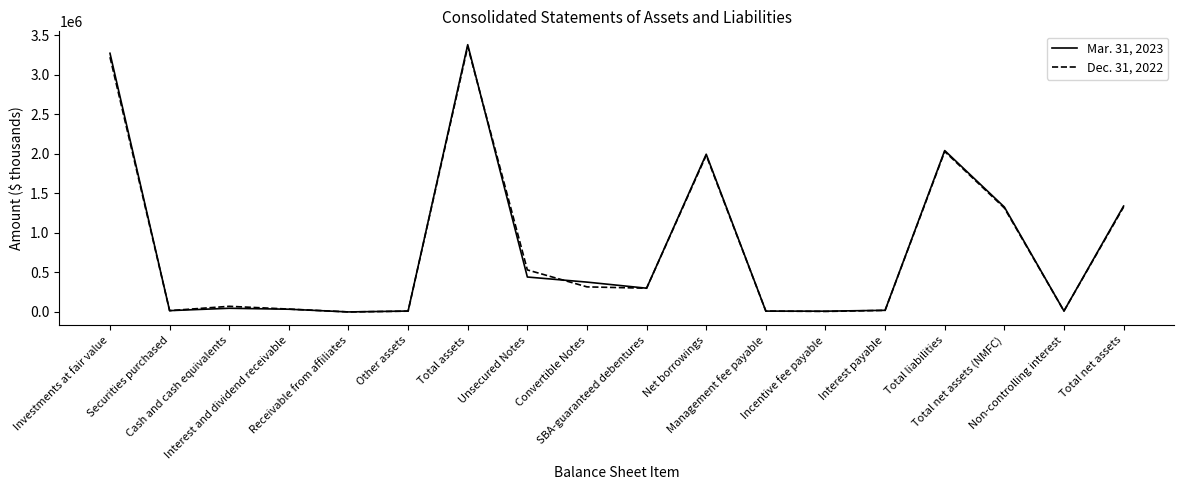

Rank the series by their maximum value, from highest to lowest.

Mar. 31, 2023, Dec. 31, 2022